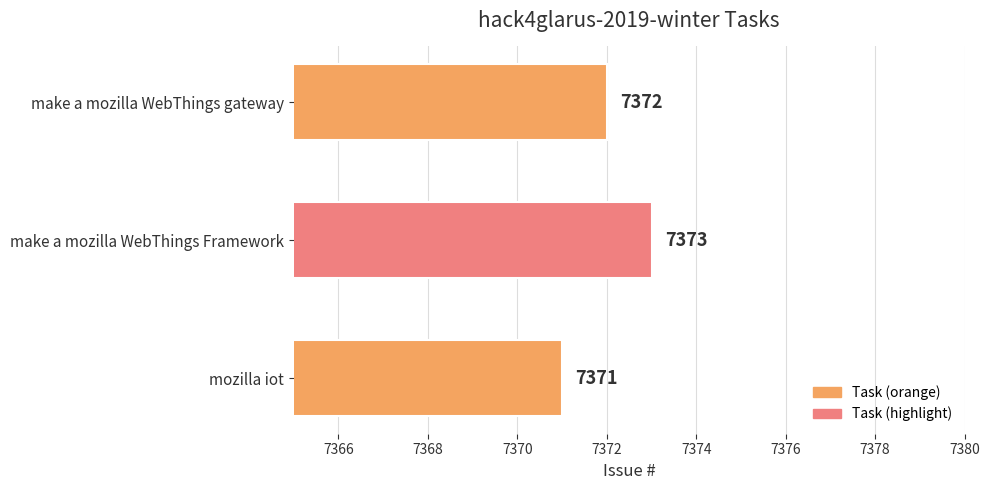

Count the values in the range 7371 to 7373.

3